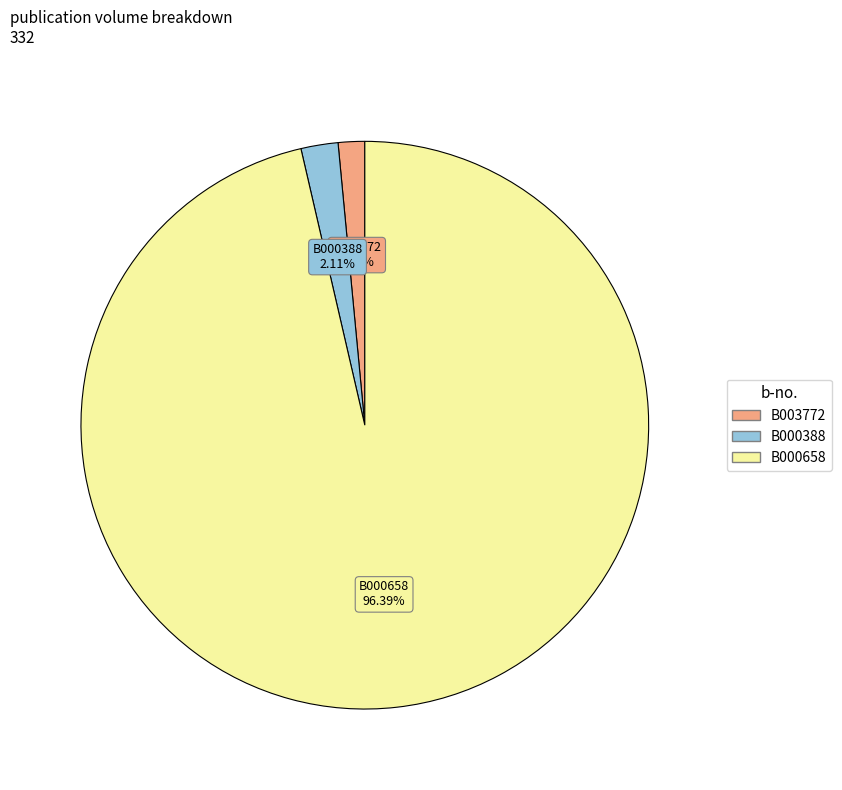

Which slice is the largest?

B000658